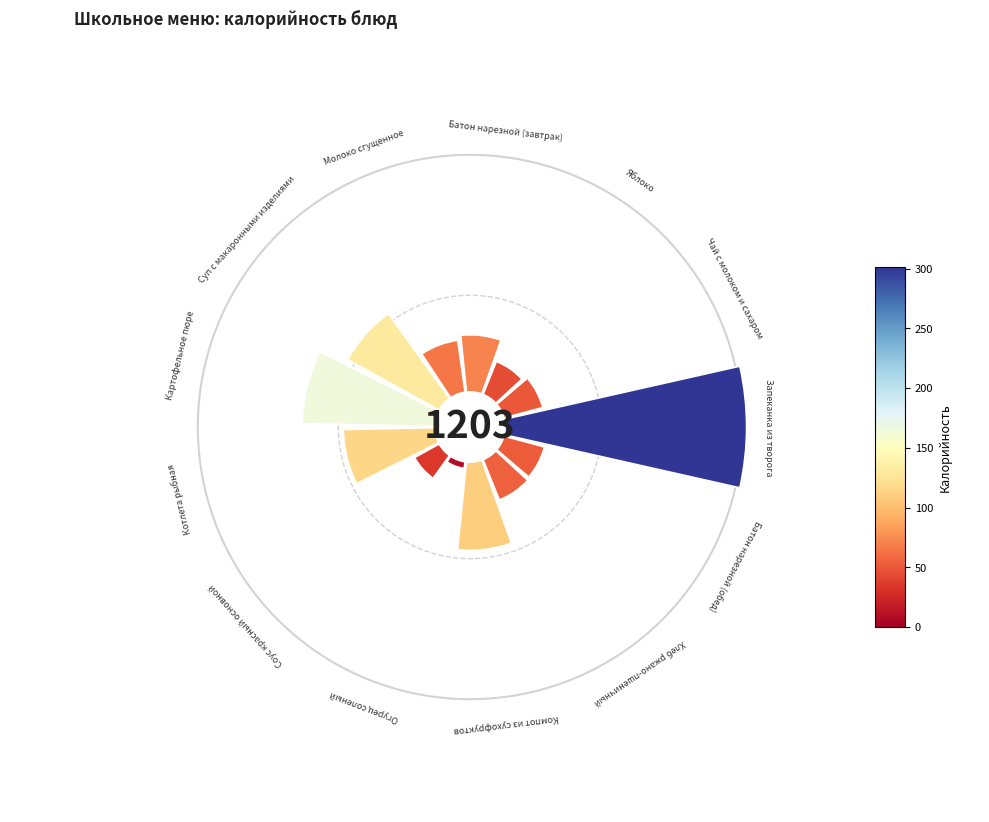

How many slices are in this pie chart?

13